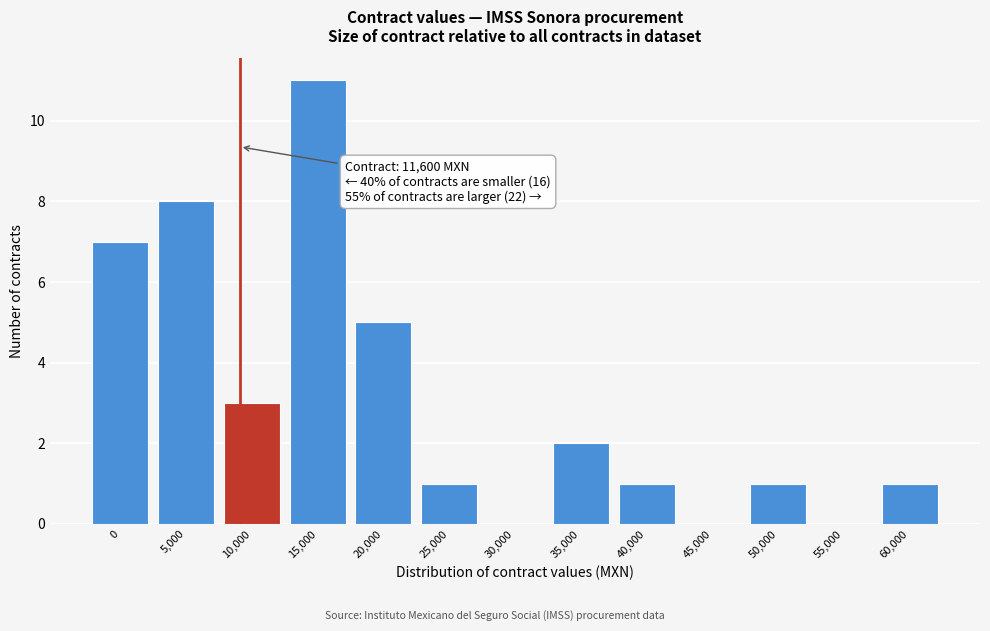

Reading right to left, extract all data points from this chart.

60,000=1	55,000=0	50,000=1	45,000=0	40,000=1	35,000=2	30,000=0	25,000=1	20,000=5	15,000=11	10,000=3	5,000=8	0=7